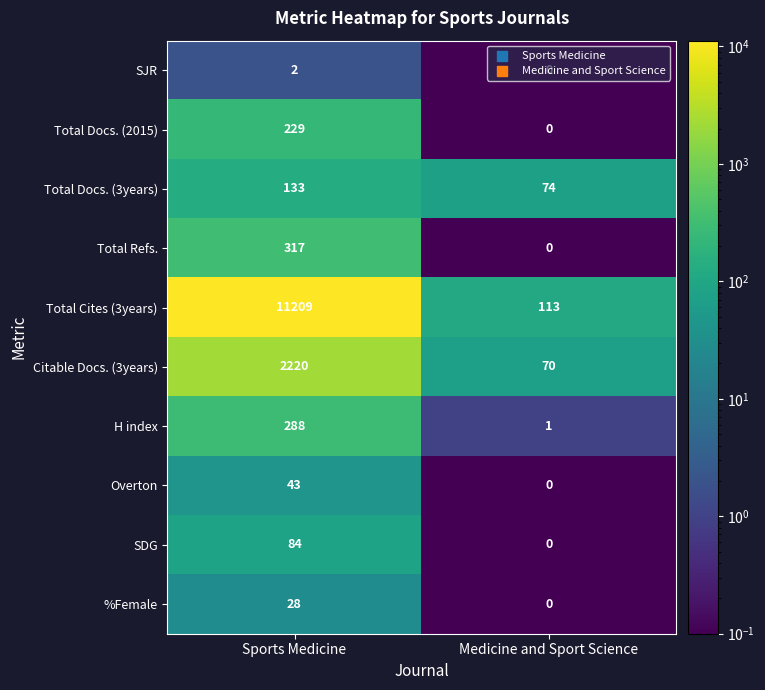

What is the difference between the maximum and minimum values in the Total Refs. series?

317